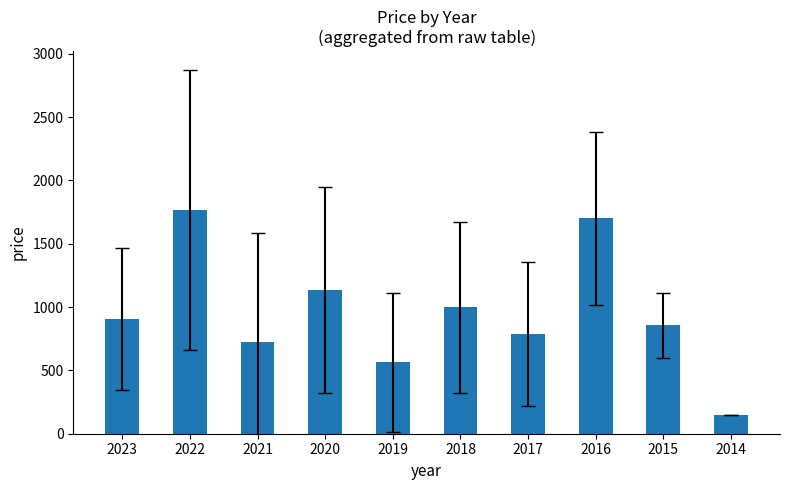

The chart shows a value of 786.7 at 2017. True or false?

True